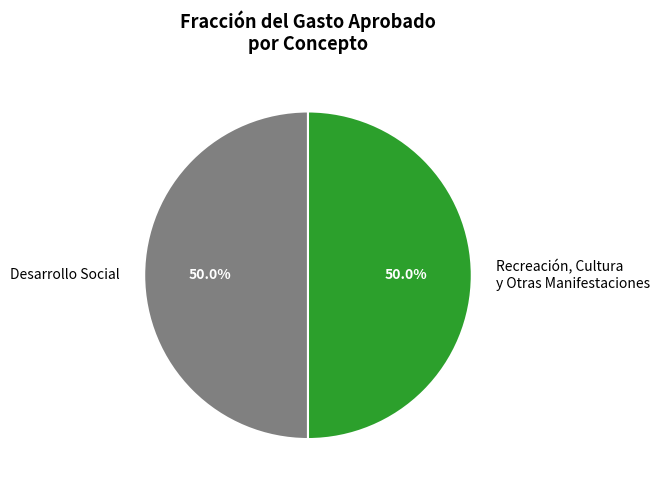

Do Recreación, Cultura y Otras Manifestaciones and Desarrollo Social together represent more than half of the pie?

Yes